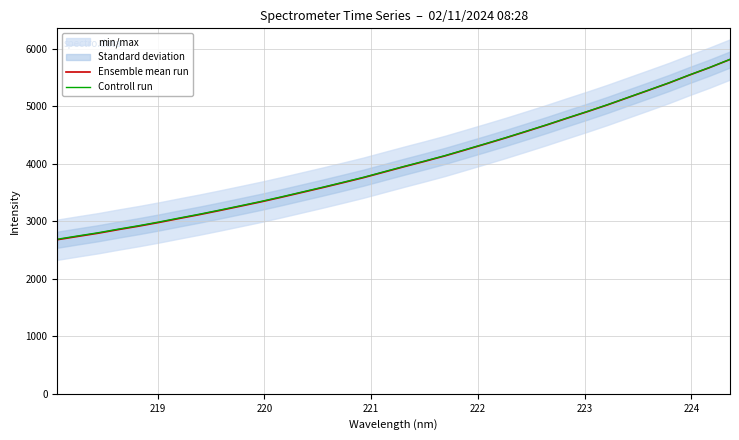

How many lines are shown in the chart?

2